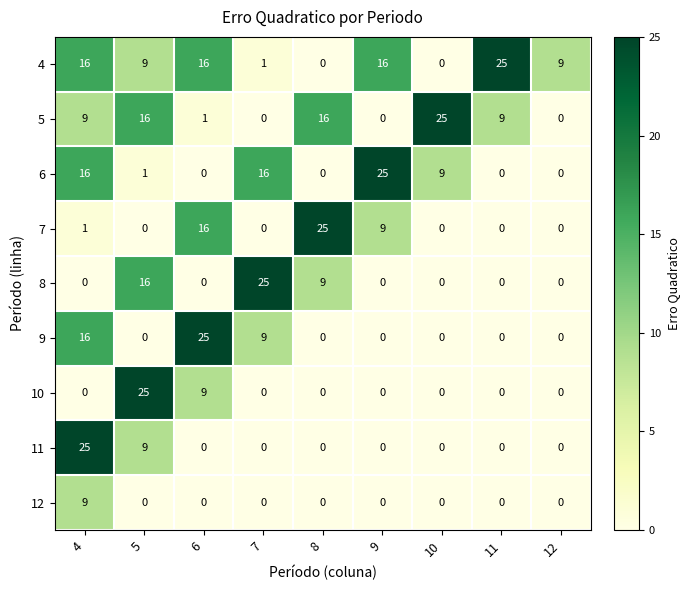

Is the value of 4 at 4 greater than the value of 8 at 12?

Yes